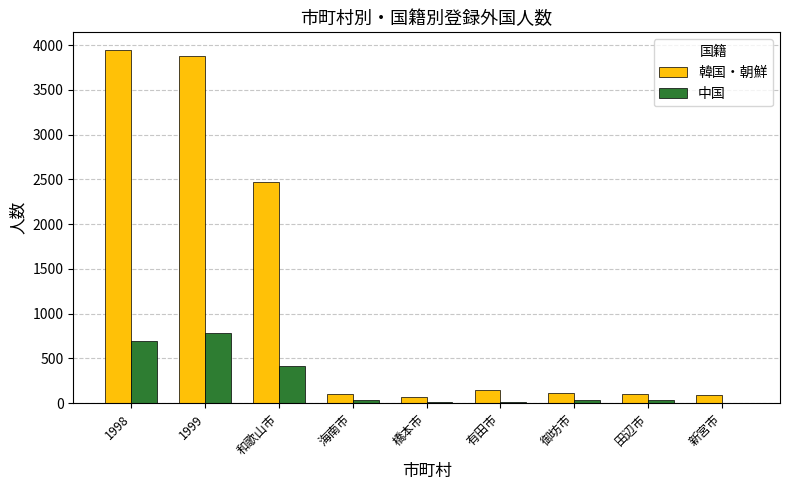

How many series are shown in this chart?

2